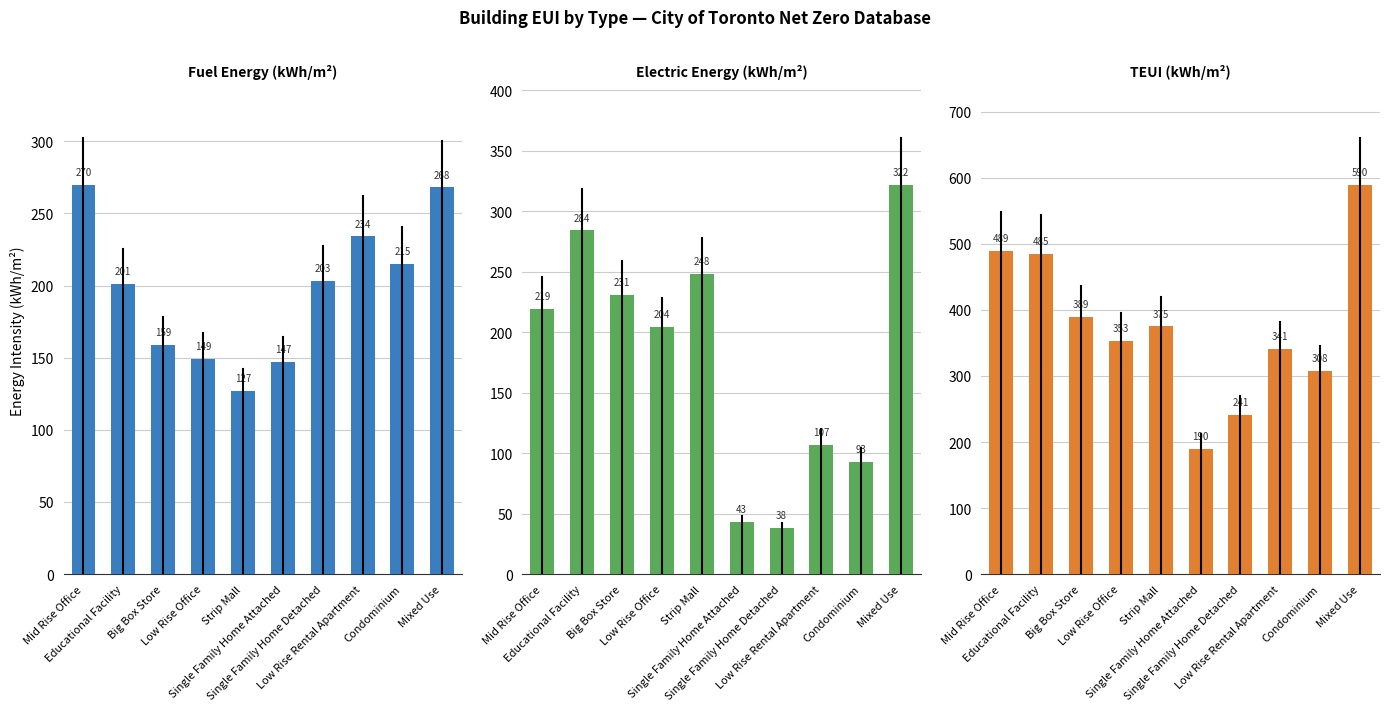

What is the approximate value of Electric Energy (kWh/m²) at Low Rise Rental Apartment, to the nearest 50?

100